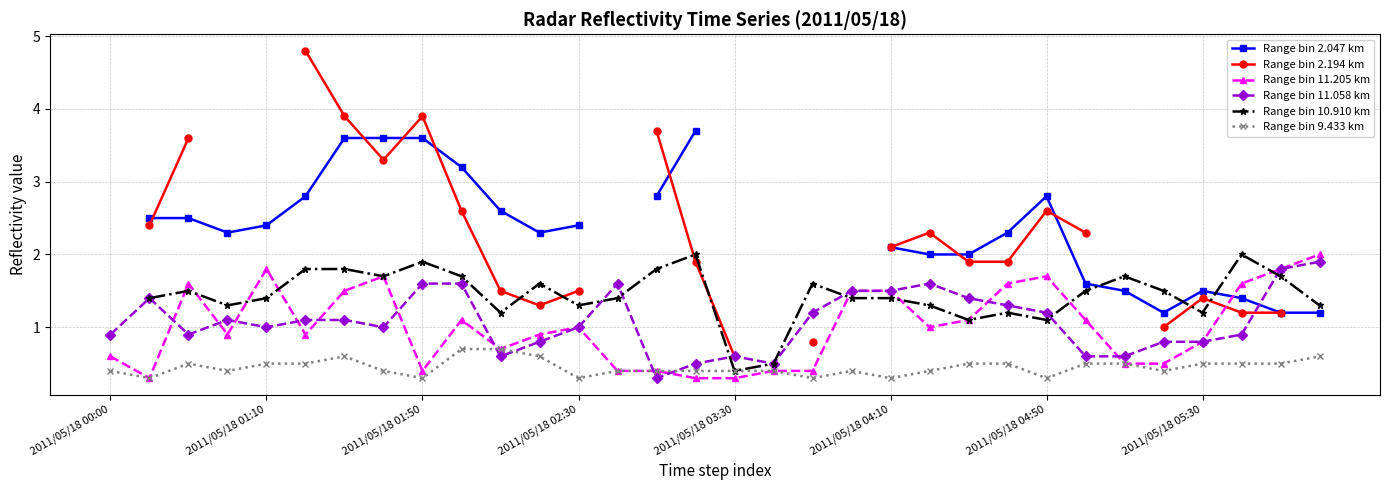

What is the difference between the maximum and minimum values in the Range bin 9.433 km series?

0.4